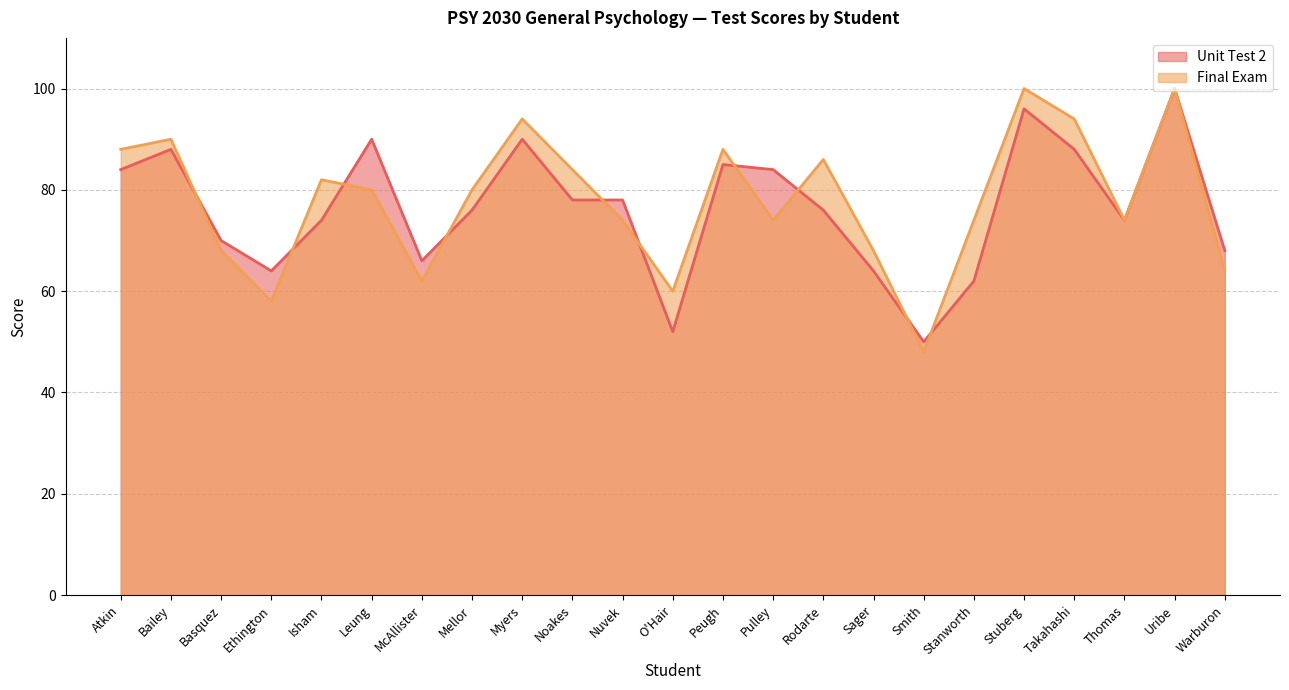

Reading left to right, extract all data points from this chart.

Unit Test 2: Atkin=84	Bailey=88	Basquez=70	Ethington=64	Isham=74	Leung=90	McAllister=66	Mellor=76	Myers=90	Noakes=78	Nuvek=78	O'Hair=52	Peugh=85	Pulley=84	Rodarte=76	Sager=64	Smith=50	Stanworth=62	Stuberg=96	Takahashi=88	Thomas=74	Uribe=100	Warburon=68
Final Exam: Atkin=88	Bailey=90	Basquez=68	Ethington=58	Isham=82	Leung=80	McAllister=62	Mellor=80	Myers=94	Noakes=84	Nuvek=74	O'Hair=60	Peugh=88	Pulley=74	Rodarte=86	Sager=68	Smith=48	Stanworth=74	Stuberg=100	Takahashi=94	Thomas=74	Uribe=100	Warburon=64